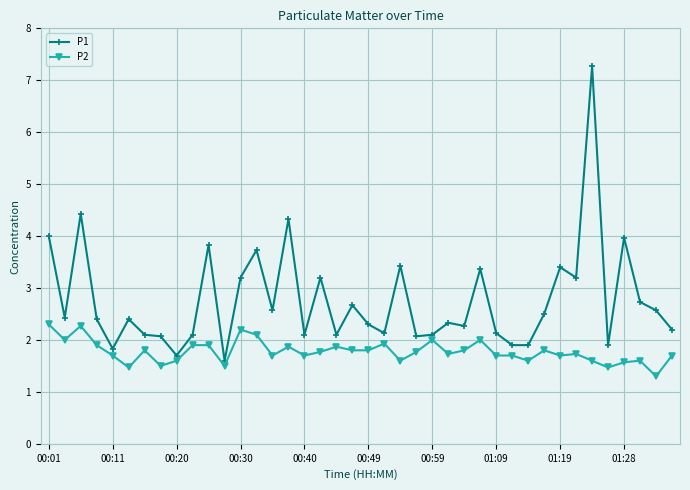

True or false: P1 has more than 1 interior local peaks.

True